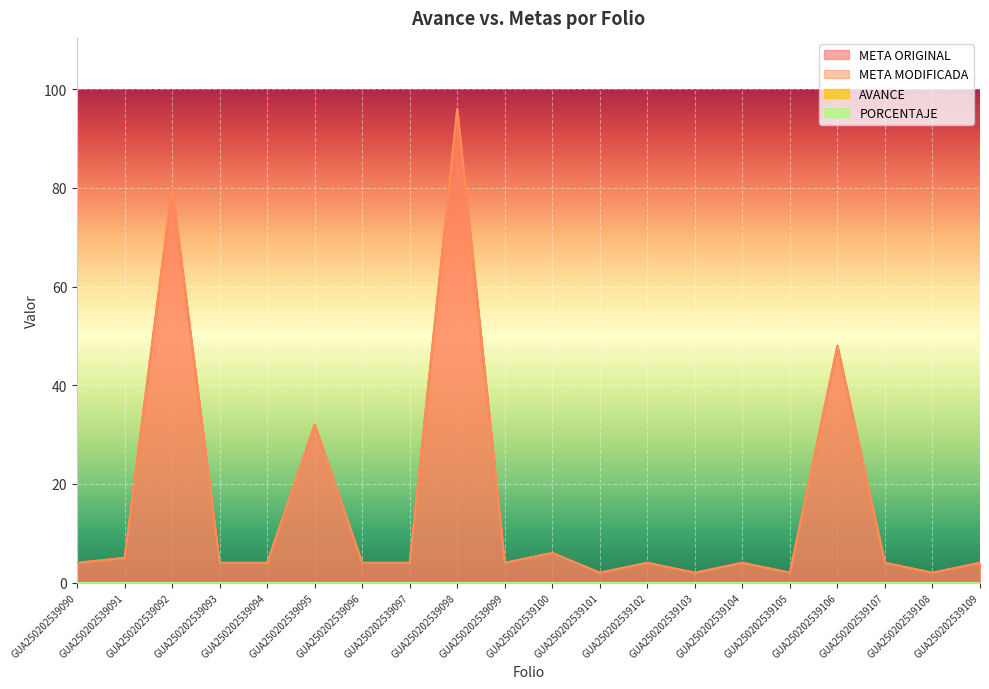

Read the META MODIFICADA value at GUA250202539094.

4